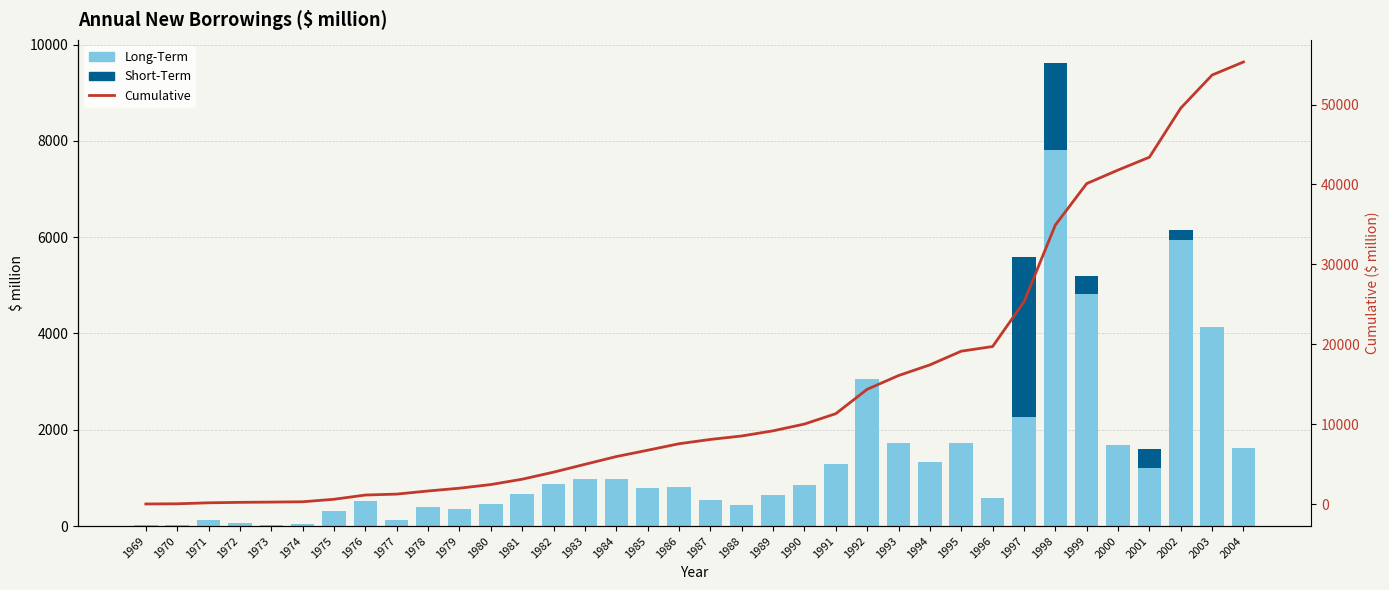

Rank the series at 1999 from lowest to highest value.

Short-Term, Long-Term, Cumulative